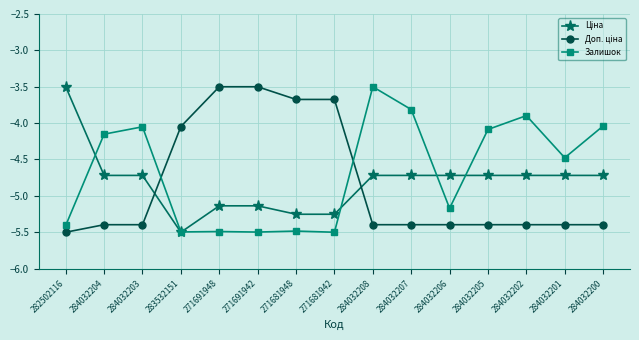

Which series has the largest total across all categories?

Залишок